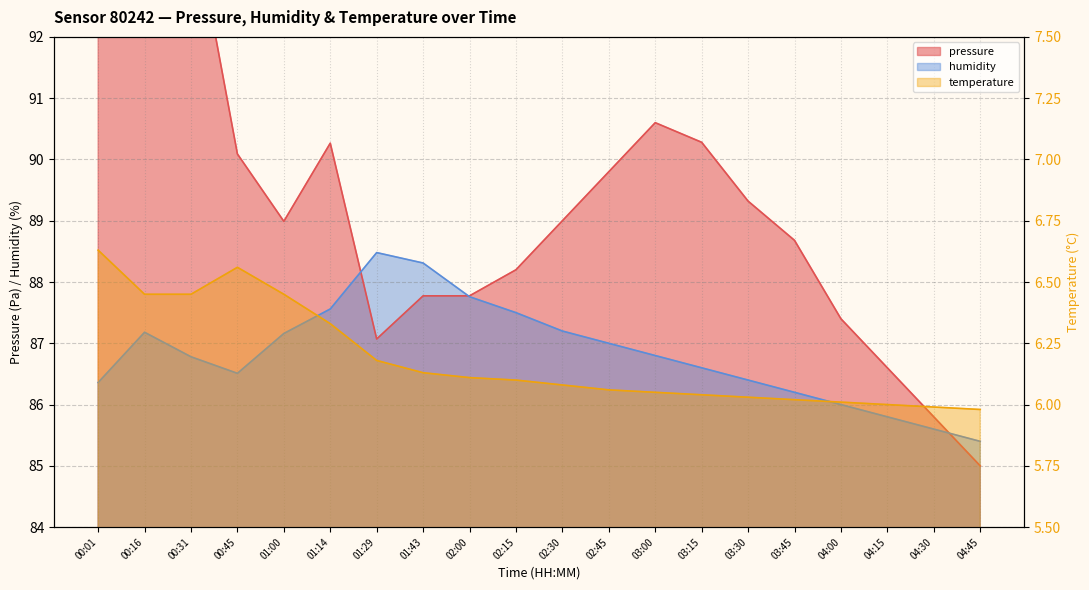

Reading right to left, transcribe all the data shown in this chart.

pressure: 04:45=85.0	04:30=85.8	04:15=86.6	04:00=87.4	03:45=88.7	03:30=89.3	03:15=90.3	03:00=90.6	02:45=89.8	02:30=89.0	02:15=88.2	02:00=87.8	01:43=87.8	01:29=87.1	01:14=90.3	01:00=89.0	00:45=90.1	00:31=94.2	00:16=95.0	00:01=94.0
humidity: 04:45=85.4	04:30=85.6	04:15=85.8	04:00=86.0	03:45=86.2	03:30=86.4	03:15=86.6	03:00=86.8	02:45=87.0	02:30=87.2	02:15=87.5	02:00=87.8	01:43=88.3	01:29=88.5	01:14=87.6	01:00=87.2	00:45=86.5	00:31=86.8	00:16=87.2	00:01=86.4
temperature: 04:45=6.0	04:30=6.0	04:15=6.0	04:00=6.0	03:45=6.0	03:30=6.0	03:15=6.0	03:00=6.0	02:45=6.1	02:30=6.1	02:15=6.1	02:00=6.1	01:43=6.1	01:29=6.2	01:14=6.3	01:00=6.5	00:45=6.6	00:31=6.5	00:16=6.5	00:01=6.6